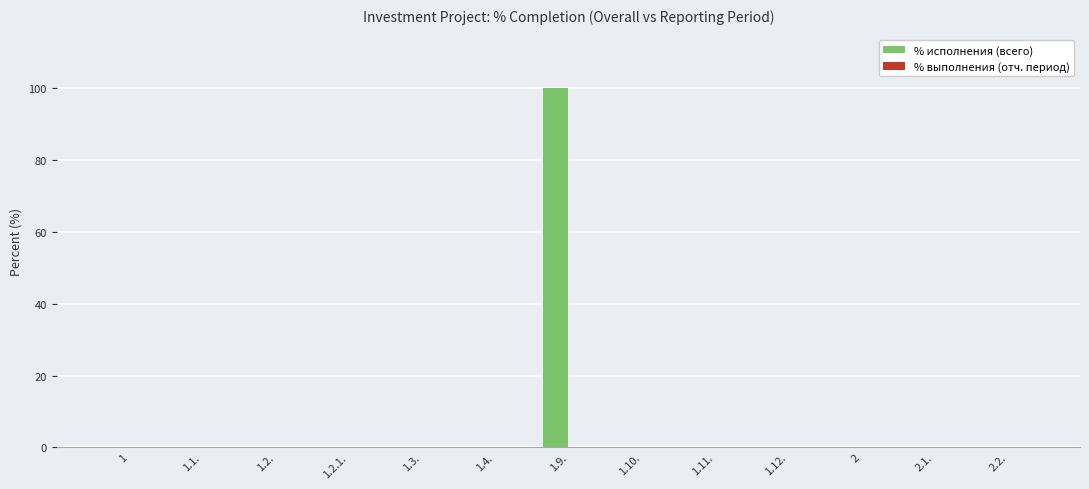

Is it true that the value at 1 is 0?

True